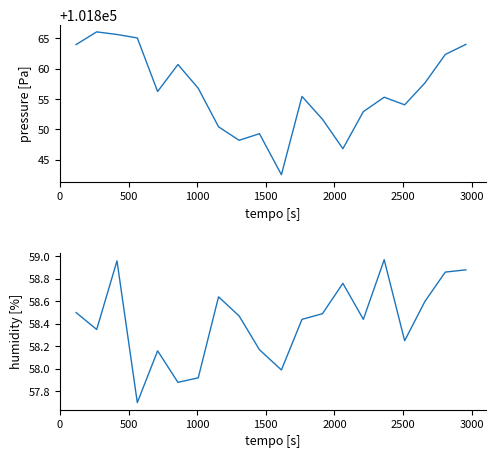

What is the sum of all pressure values?

2037125.2